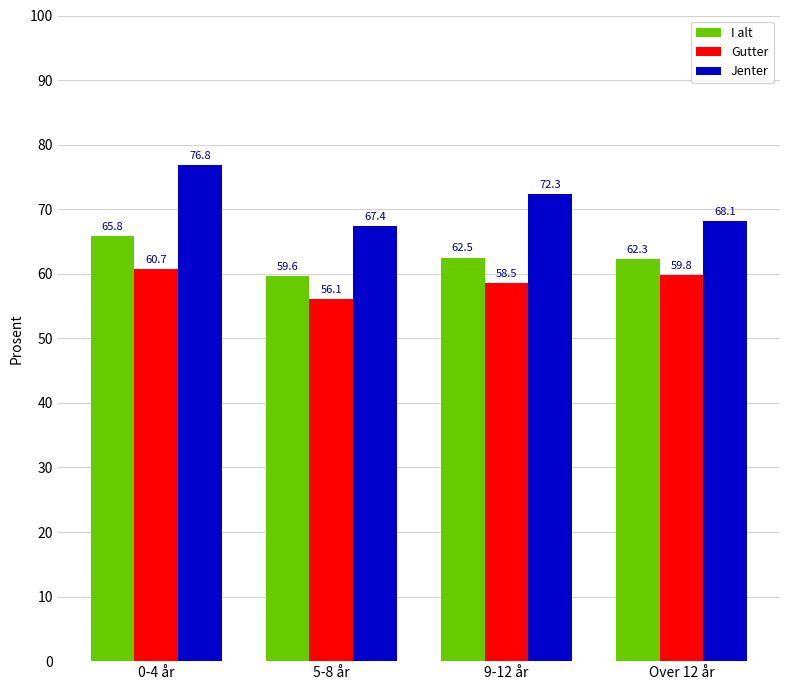

At which label is I alt closest to 62?

Over 12 år